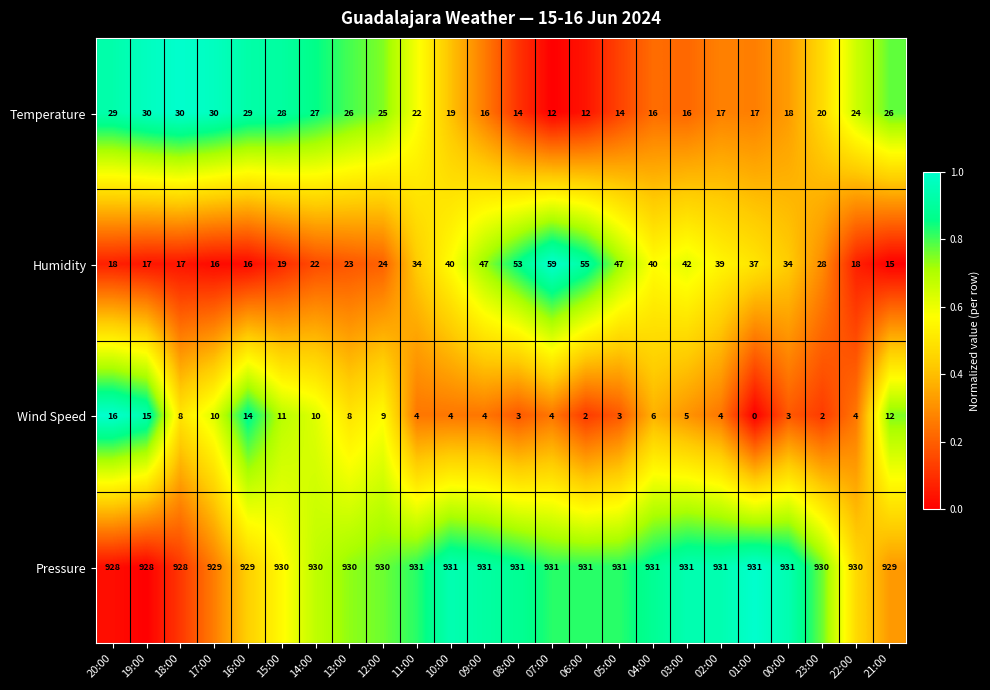

What is the maximum value shown in the chart?

931